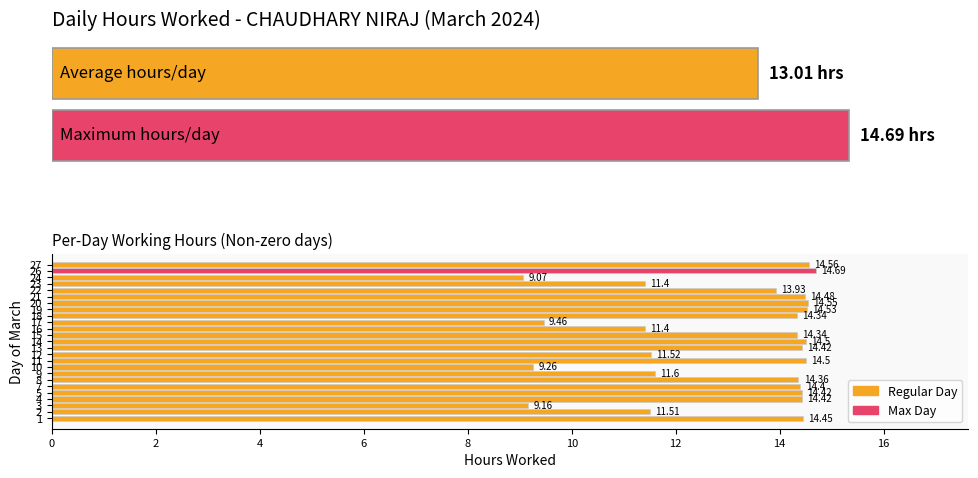

Are the bars horizontal?

Yes